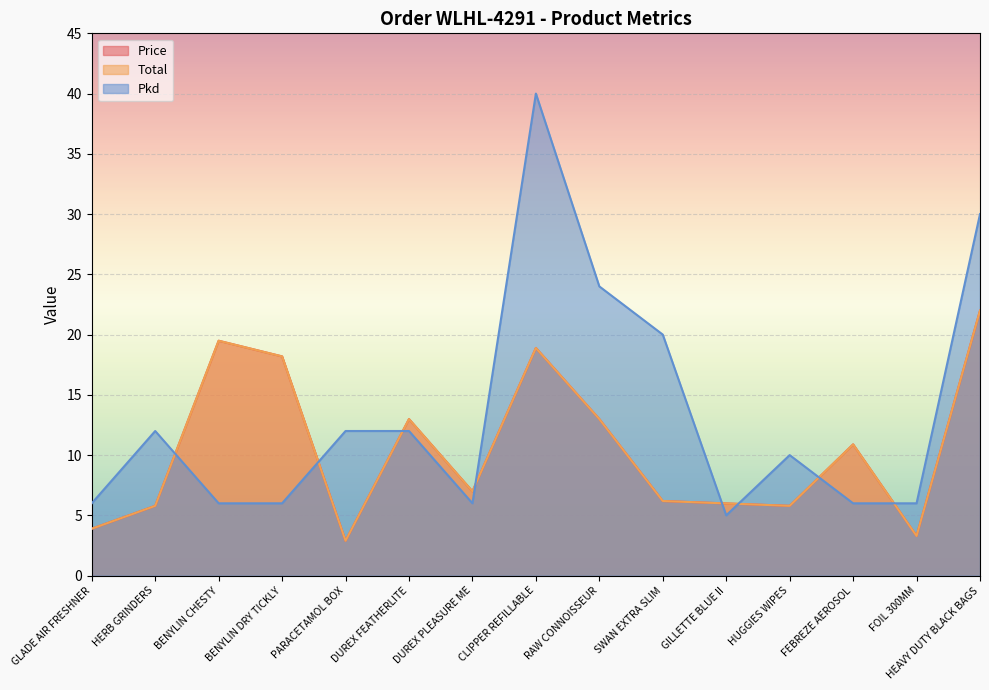

At which label is Pkd closest to 22?

RAW CONNOISSEUR